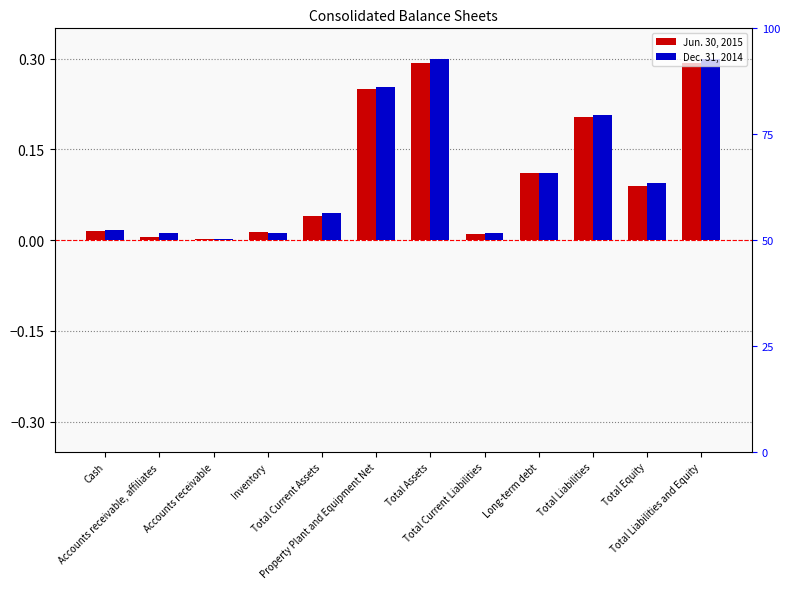

What is the label of the 4th bar from the left?

Inventory